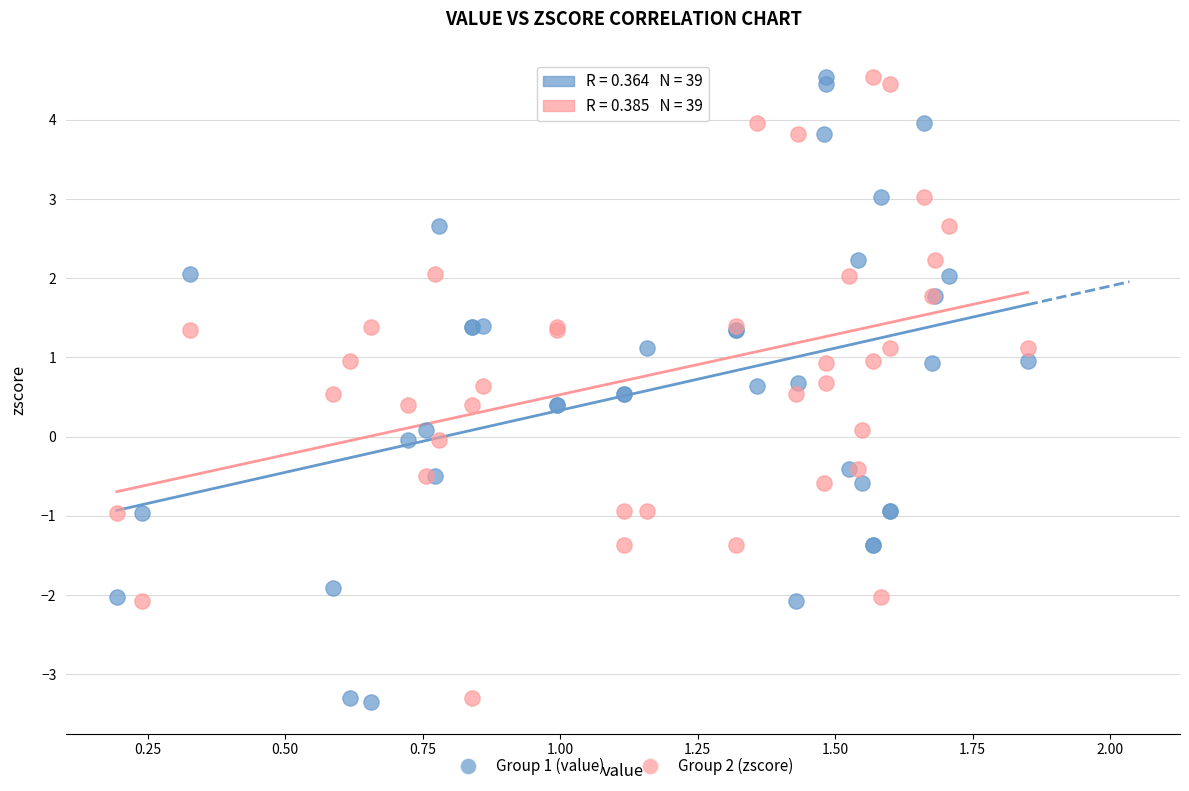

What is the X range (max minus min) for the scatter plot?

1.7